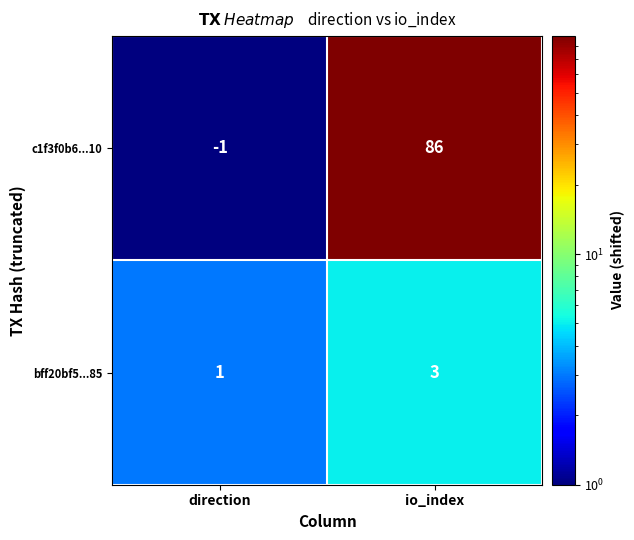

What is the minimum value shown in the chart?

-1